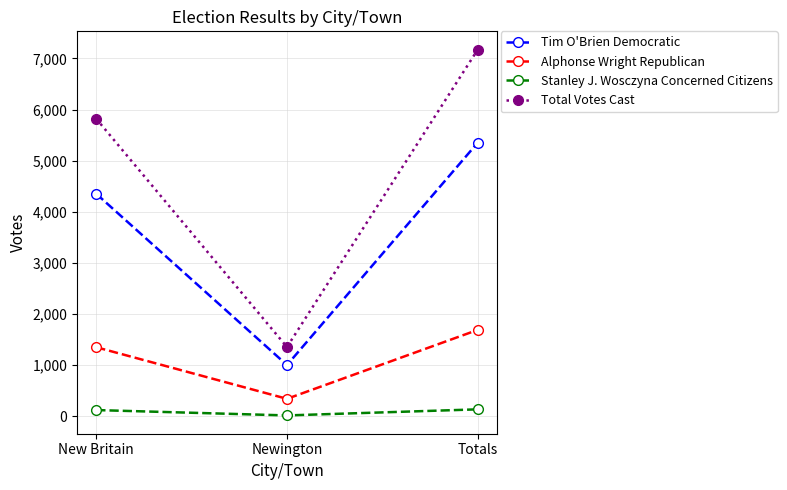

Which series changed the most between New Britain and Newington?

Total Votes Cast